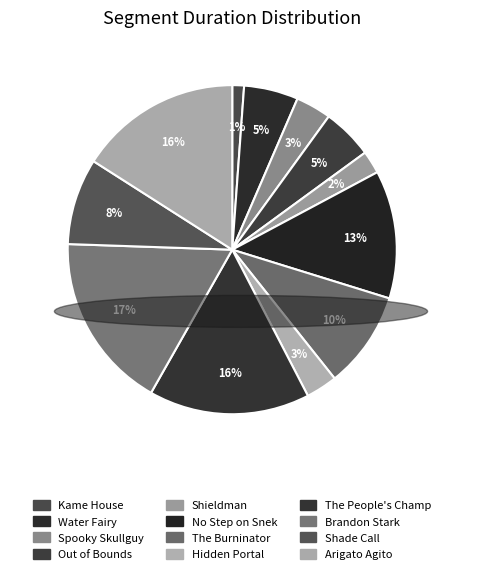

Do Water Fairy and Brandon Stark together represent more than half of the pie?

No